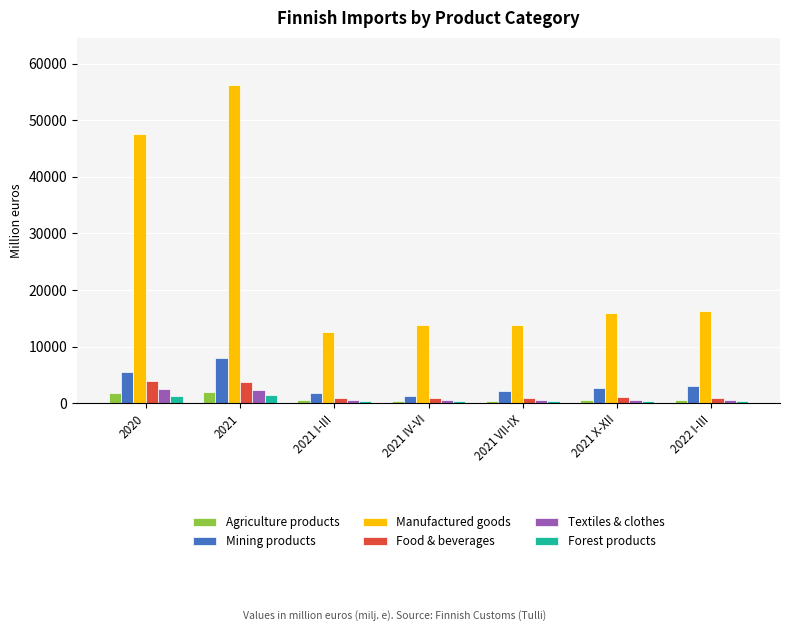

What is the difference between the maximum and minimum values in the Mining products series?

6749.3